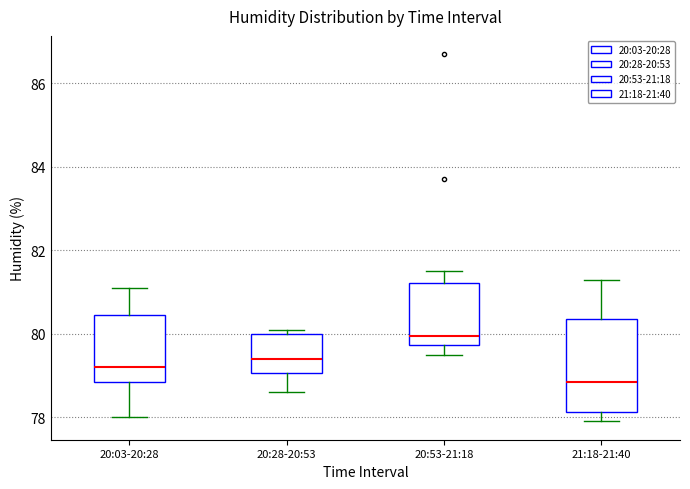

Which box has the lowest median line?

21:18-21:40